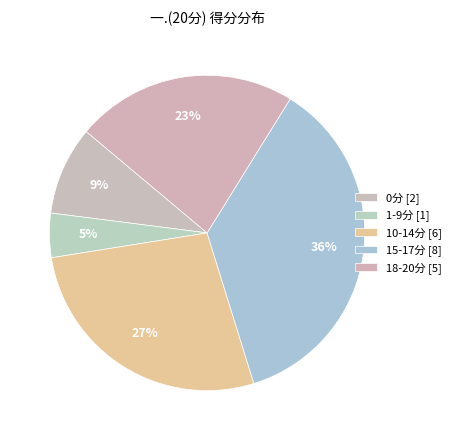

How many segments does this pie chart have?

5